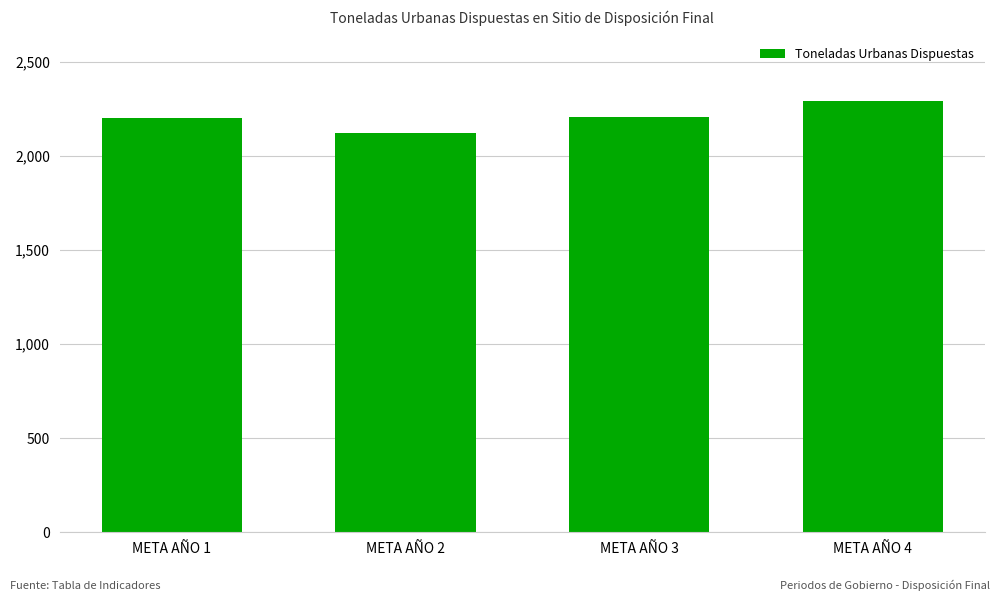

What is the approximate value at META AÑO 4?

2290